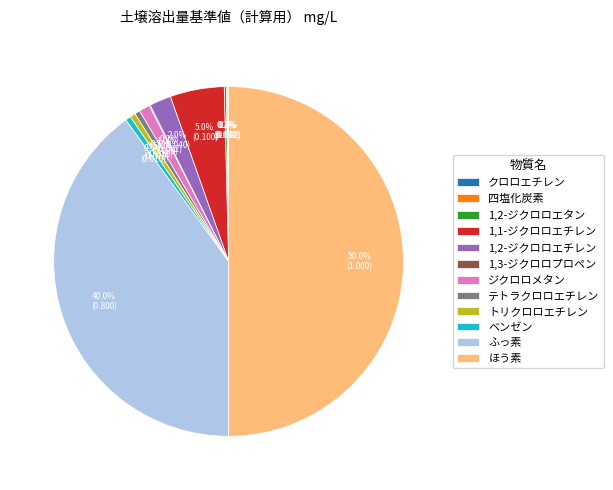

Which slice is the largest?

ほう素